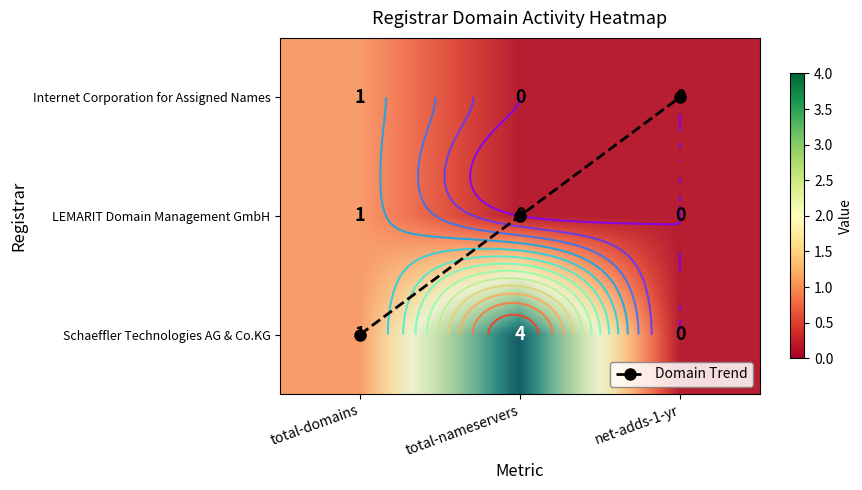

How many values in the Domain Trend series exceed 1?

1